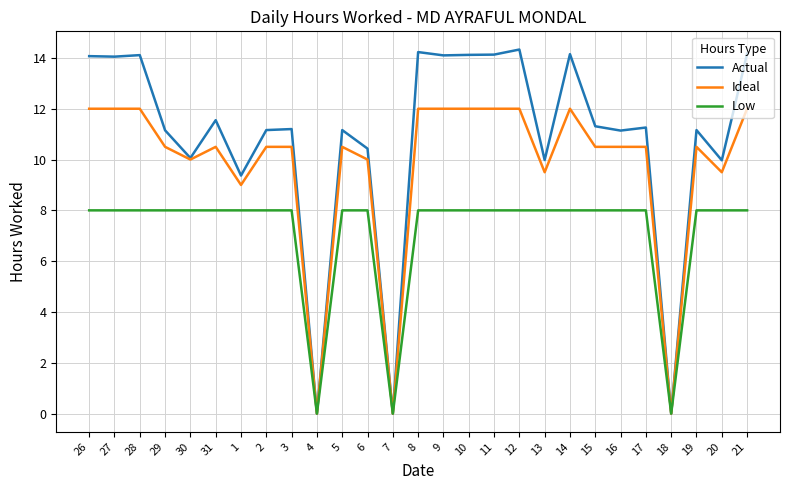

Is it true that Low equals 8.0 at 30?

True